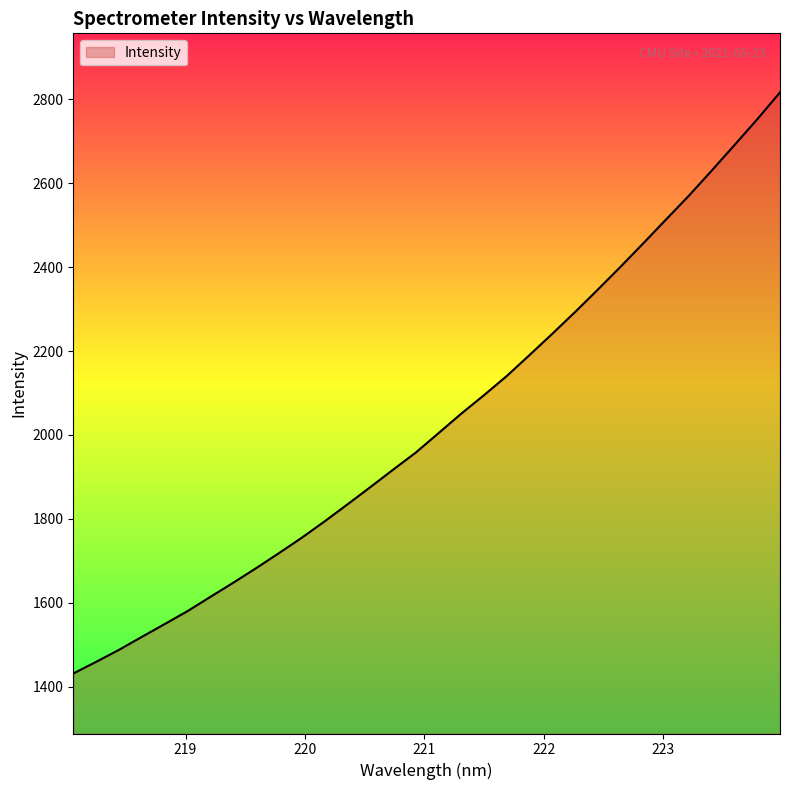

What is the difference between the maximum and minimum values?

1385.7